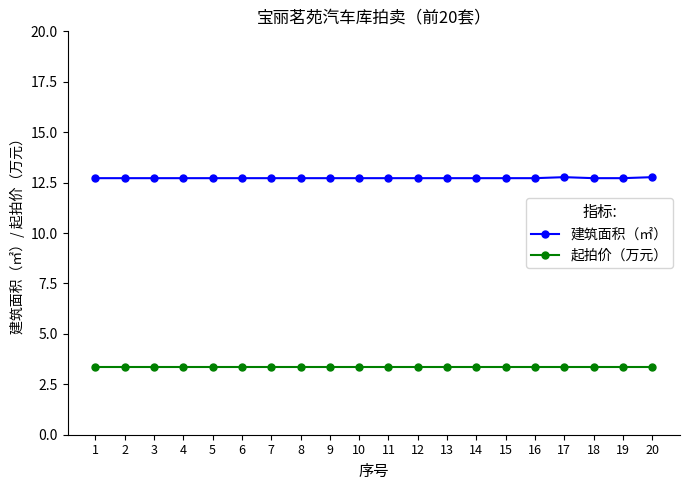

What is the value of the 起拍价（万元） point at the 19th from the left?

3.4